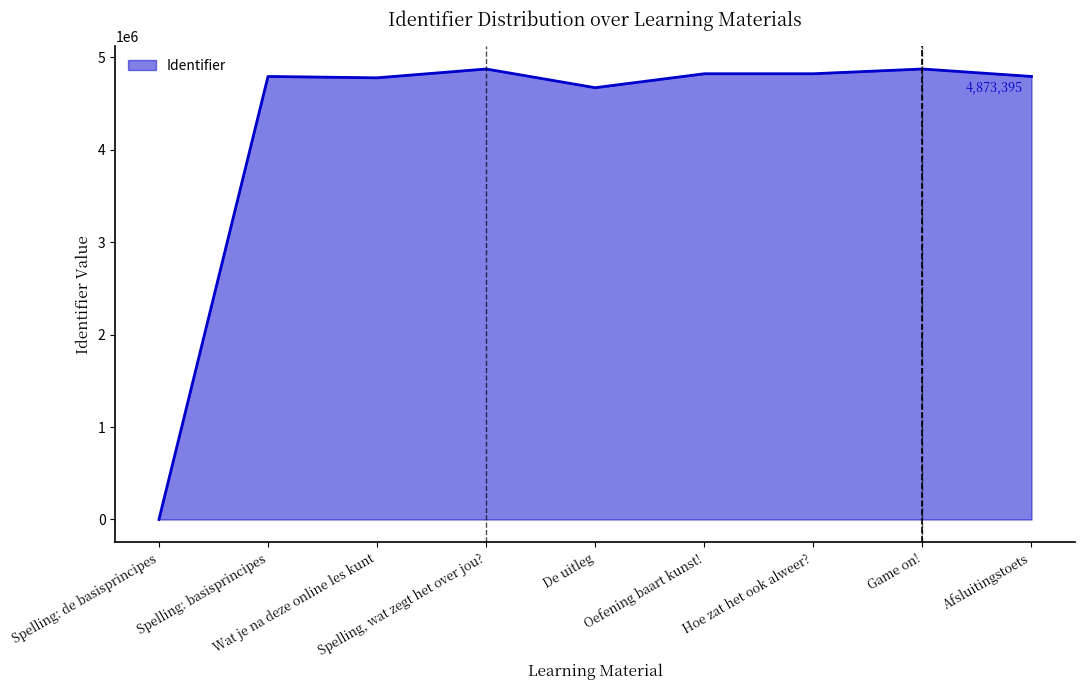

True or false: the data shows 0 at Spelling: de basisprincipes.

True